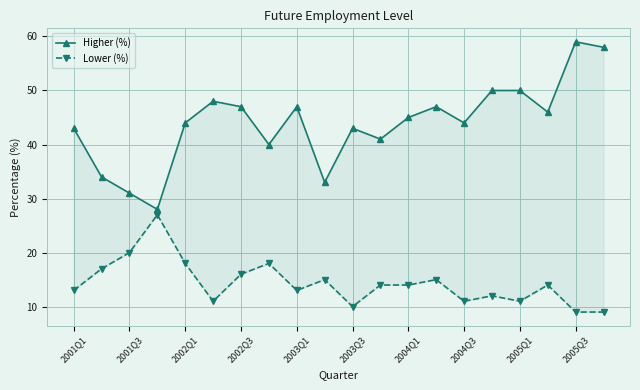

Between 17 and 19, which is larger?

19